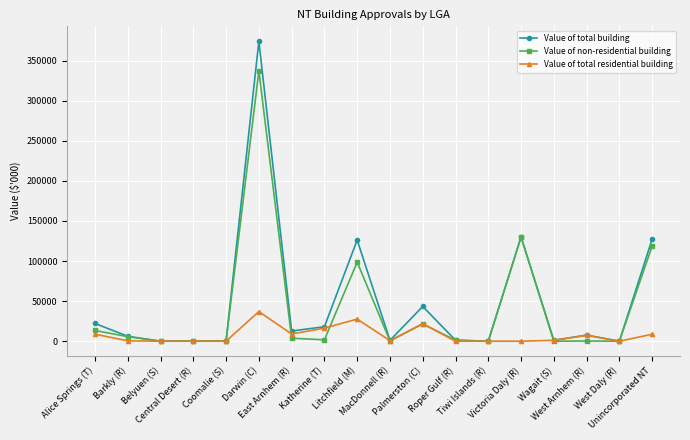

At Darwin (C), list the series in order from smallest to largest.

Value of total residential building, Value of non-residential building, Value of total building